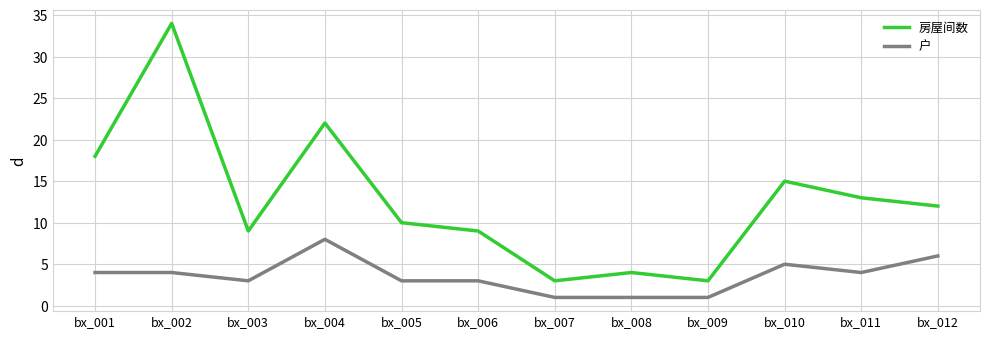

Count the number of categories in the chart.

12